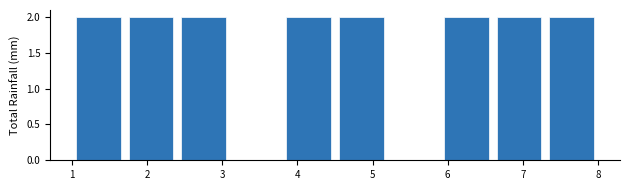

Reading left to right, list every bar in this chart as the range it spans on the x-axis followed by its height. The values are not printed on the chart, so give them approximately, as read against the axis.

1.0 to 1.7: 2
1.7 to 2.4: 2
2.4 to 3.1: 2
3.1 to 3.8: 0
3.8 to 4.5: 2
4.5 to 5.2: 2
5.2 to 5.9: 0
5.9 to 6.6: 2
6.6 to 7.3: 2
7.3 to 8.0: 2